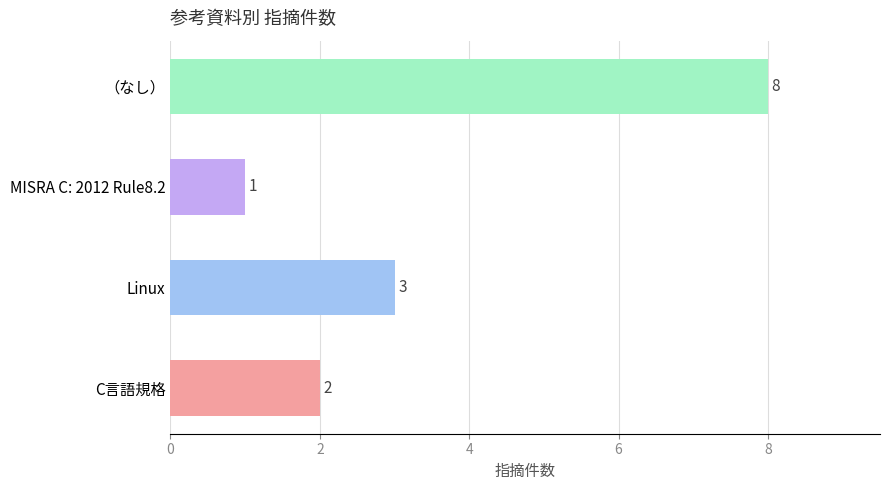

Are the bars horizontal?

Yes